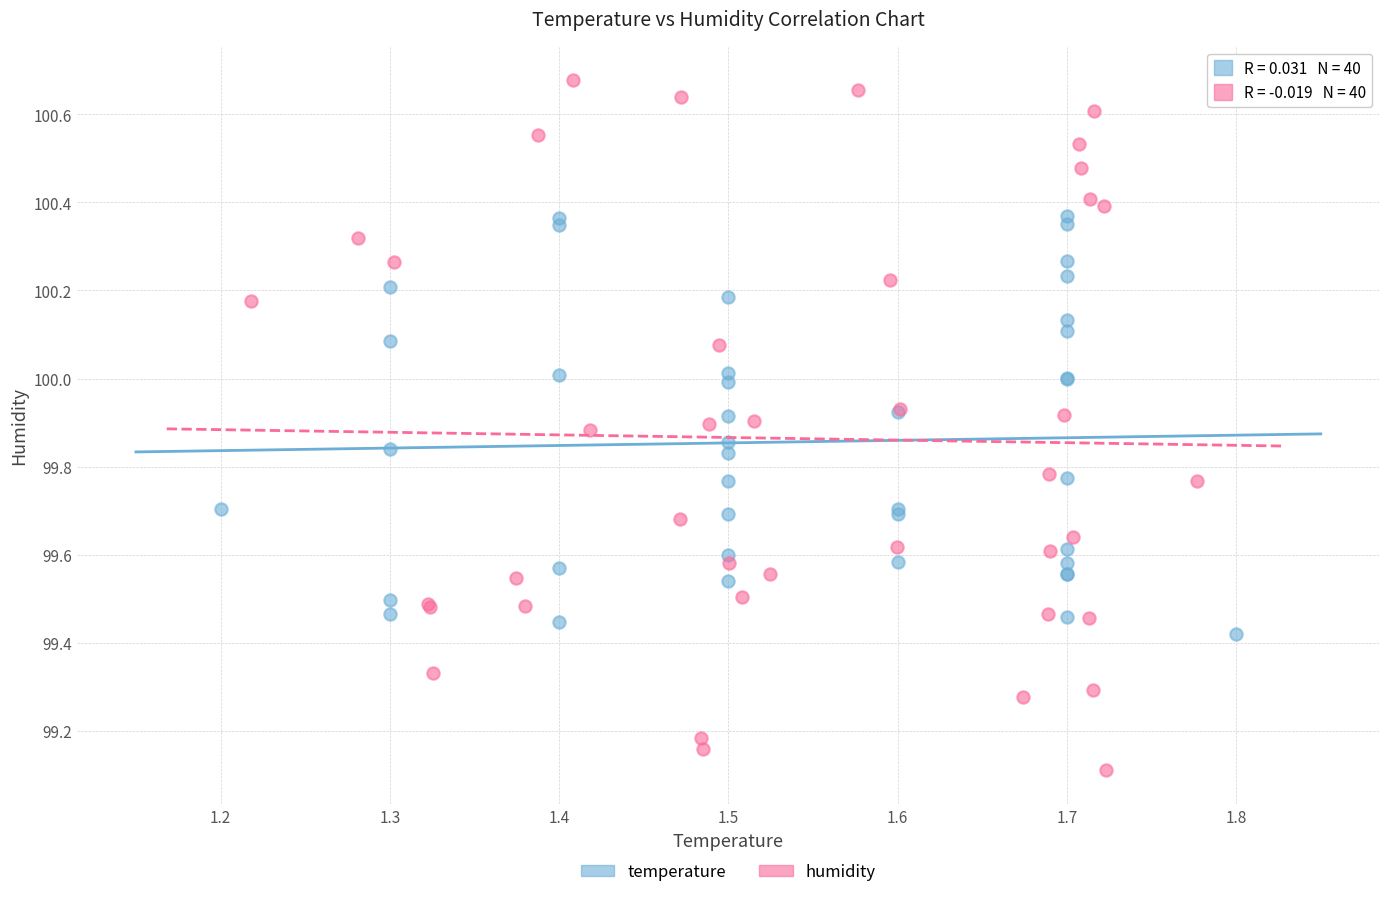

Which series contains the lowest Y value?

humidity